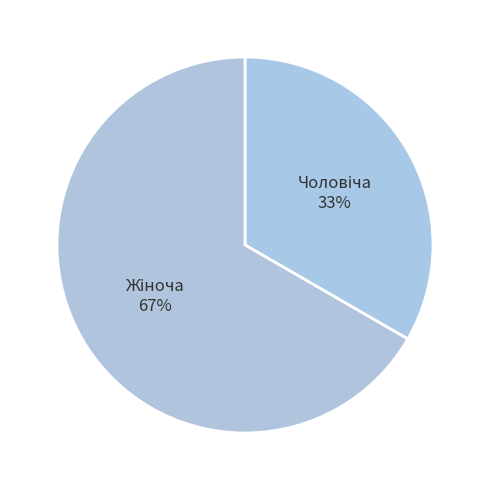

To the nearest percent, what is the average slice percentage?

50%